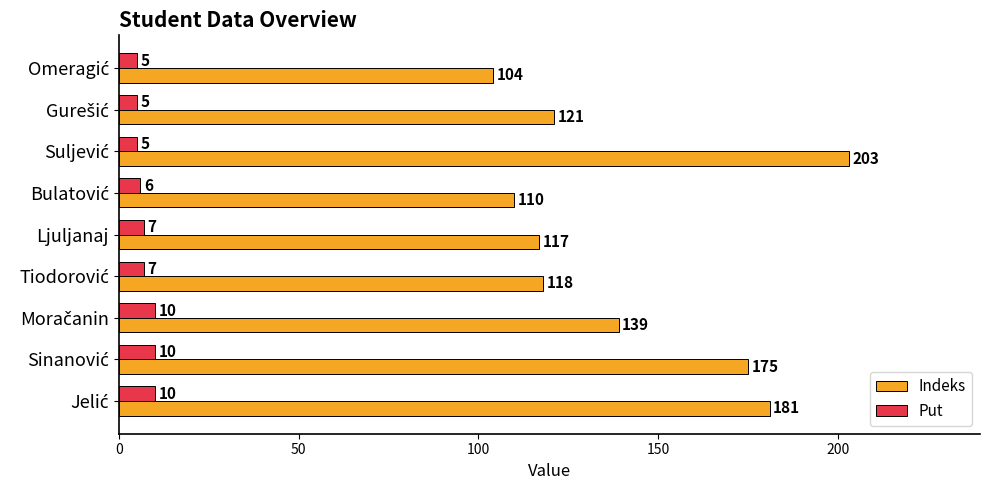

How many Put values are between 5 and 10?

9